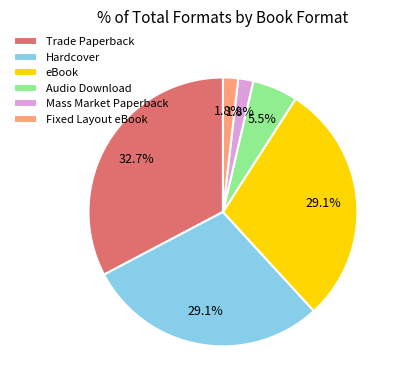

How many segments does this pie chart have?

6